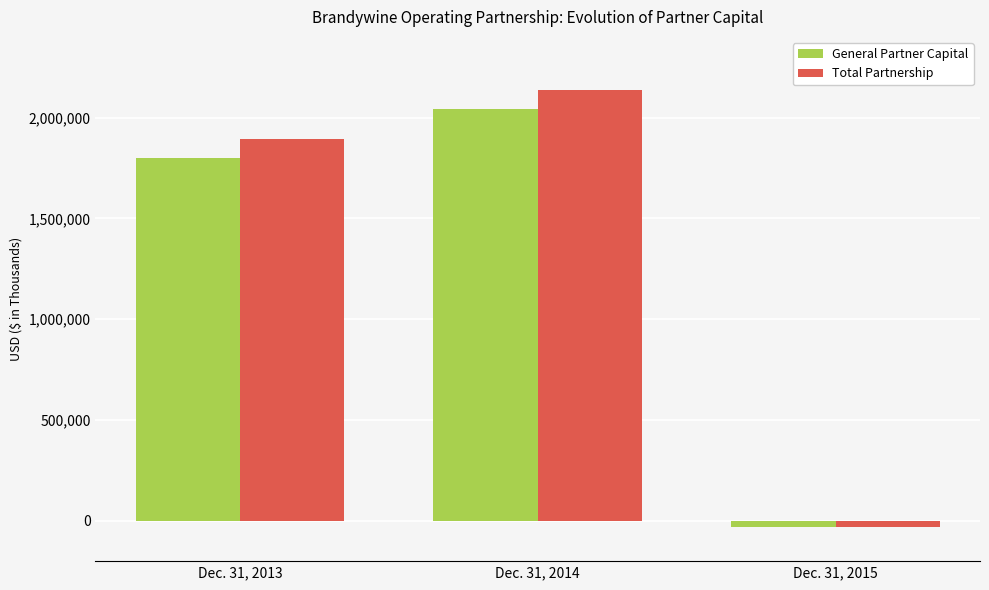

At how many categories does at least one series exceed 786466?

2